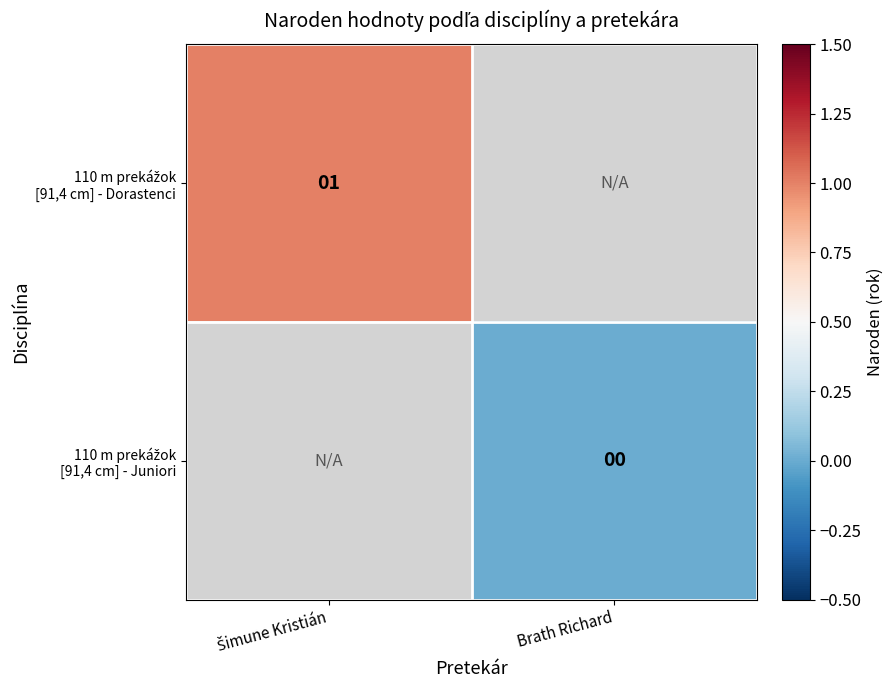

The value of 110 m prekážok [91,4 cm] - Dorastenci at Šimune Kristián is 1.0. True or false?

True